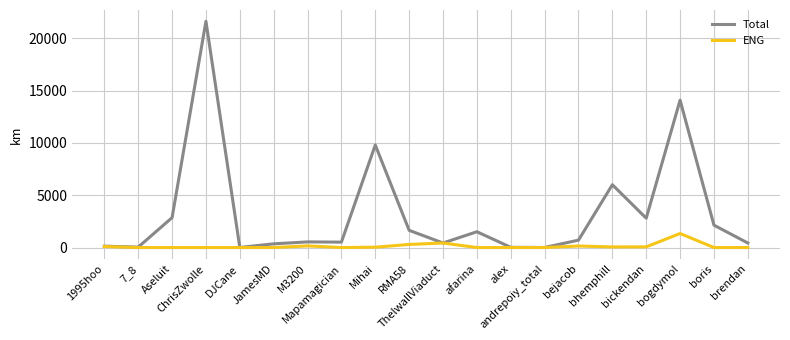

Count the number of categories in the chart.

20